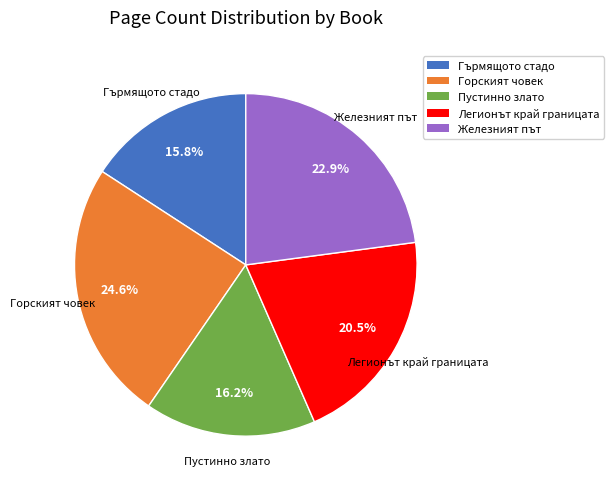

Is there any slice that represents more than half of the pie?

No